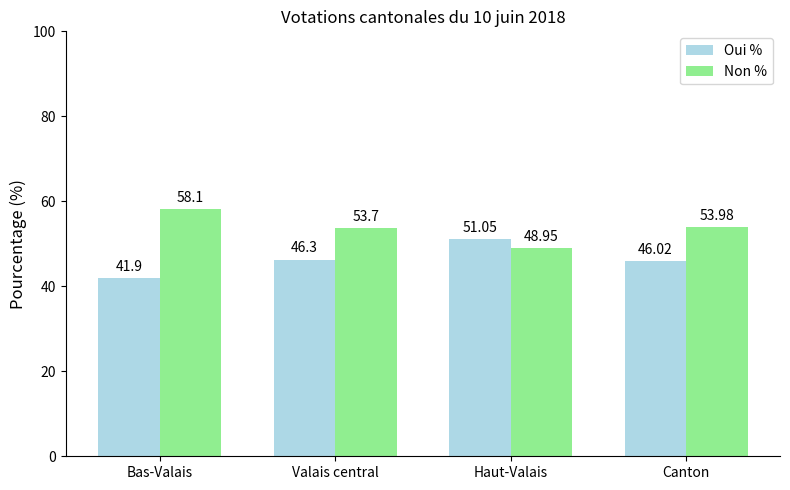

What position from the left is Canton?

4